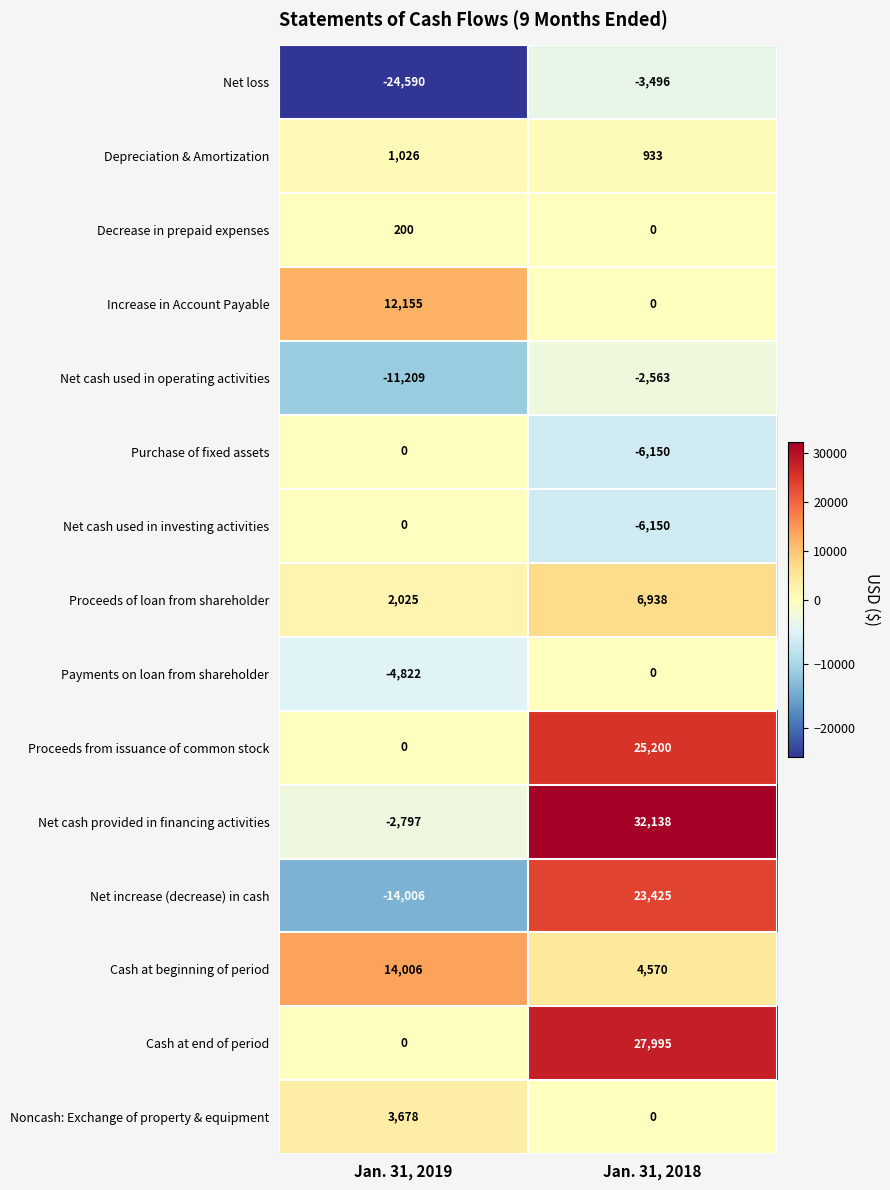

Which series has the largest total across all categories?

Net cash provided in financing activities